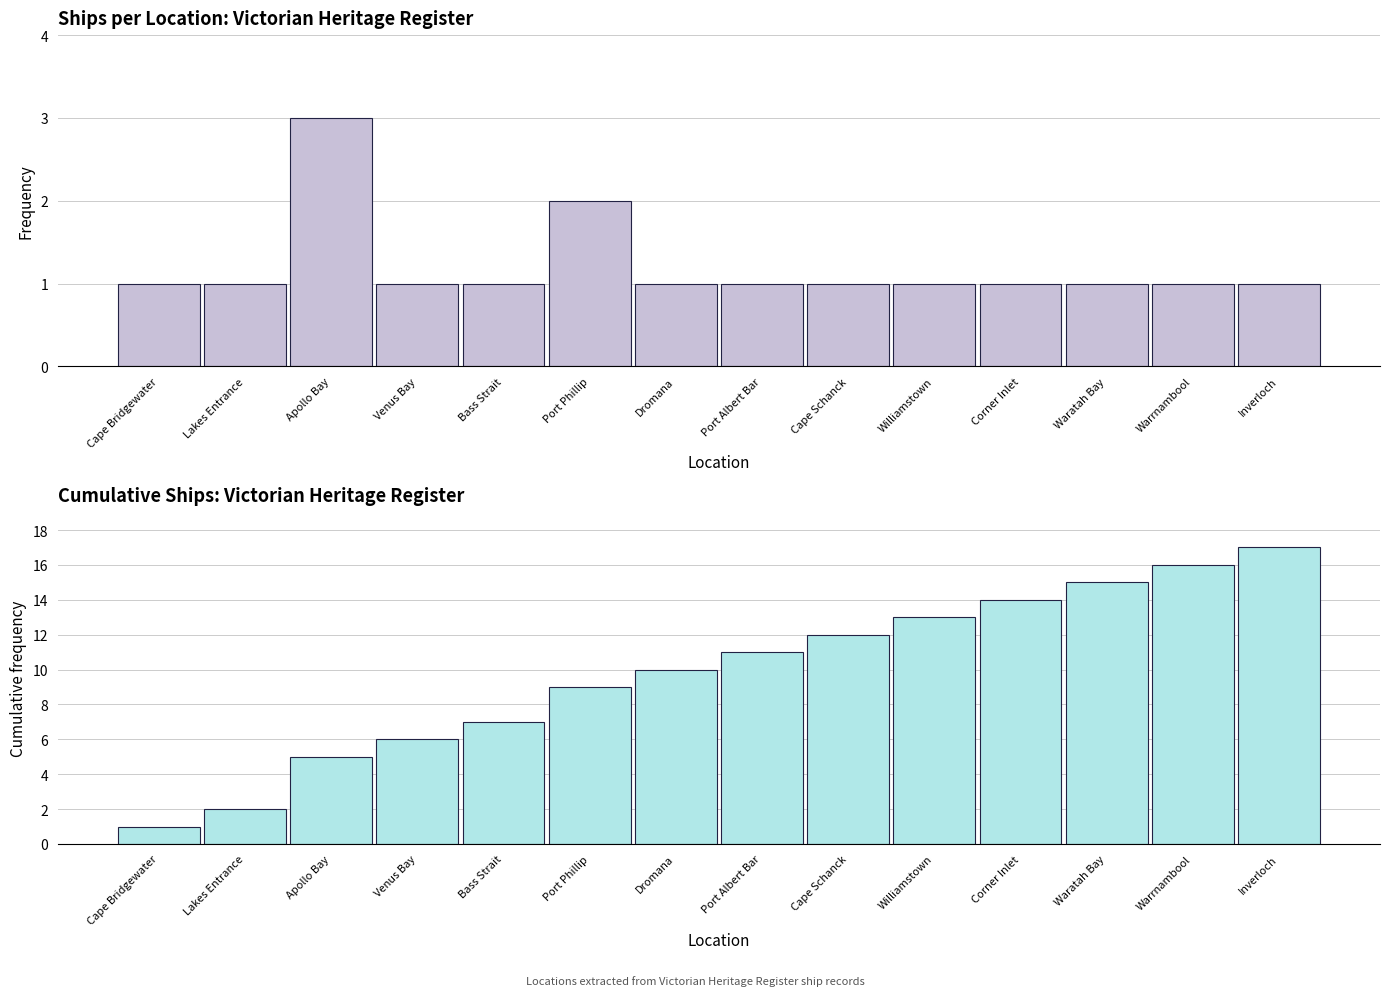

Between Port Phillip and Waratah Bay, which series saw the biggest shift?

Cumulative Ship Count